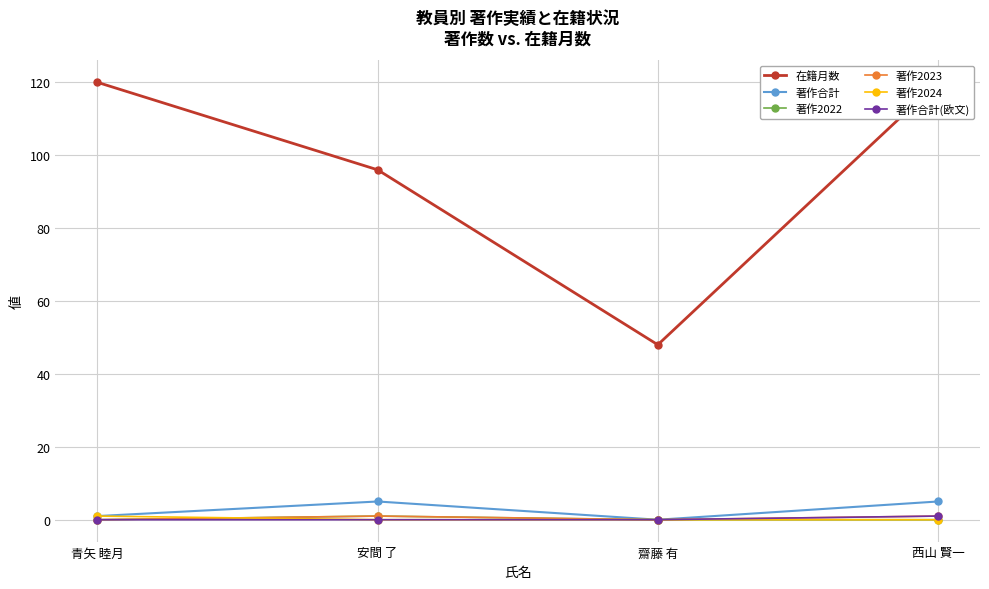

True or false: 著作合計 and 著作2024 cross at least once.

False